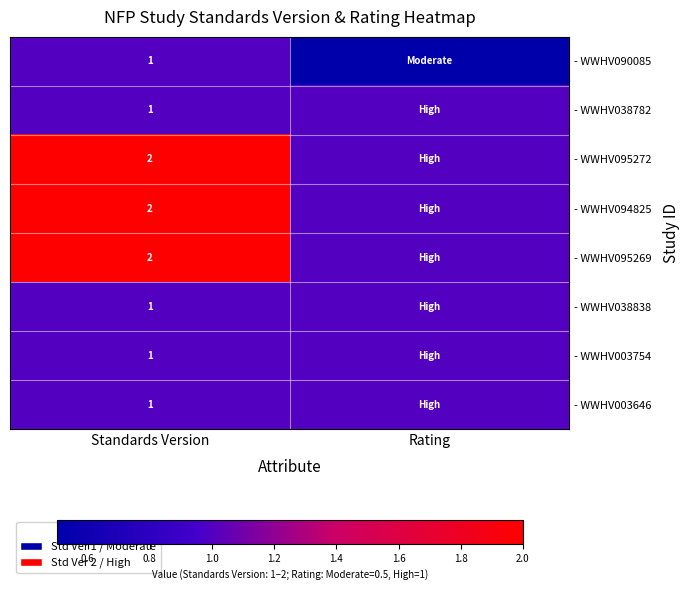

What is the difference between the highest and lowest values at Standards Version?

1.0